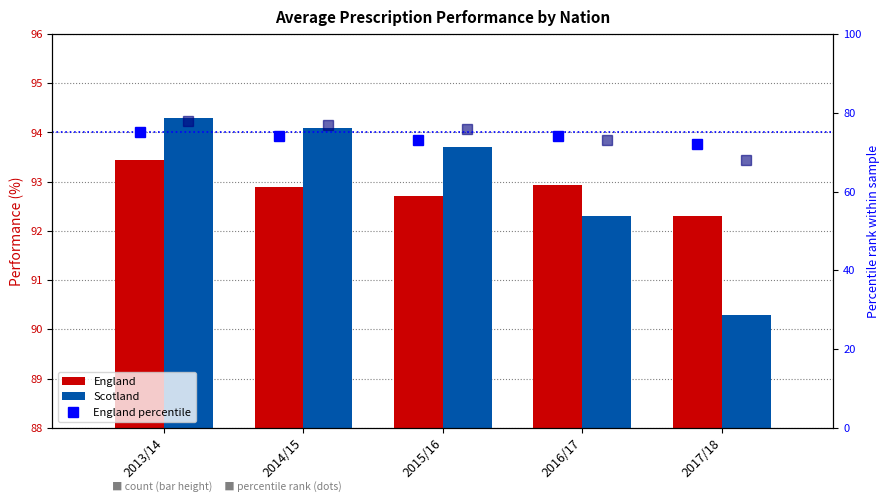

What is the value of the England bar at the 2nd from the left?

92.9